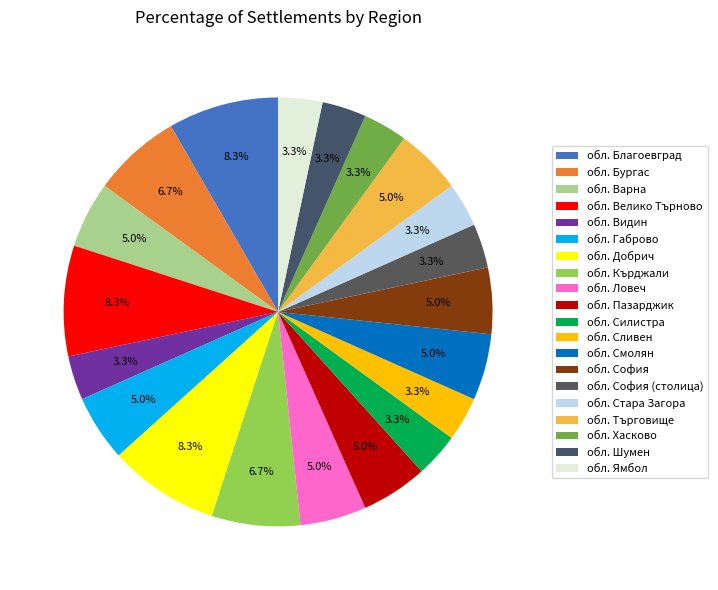

Is there any slice that represents more than half of the pie?

No